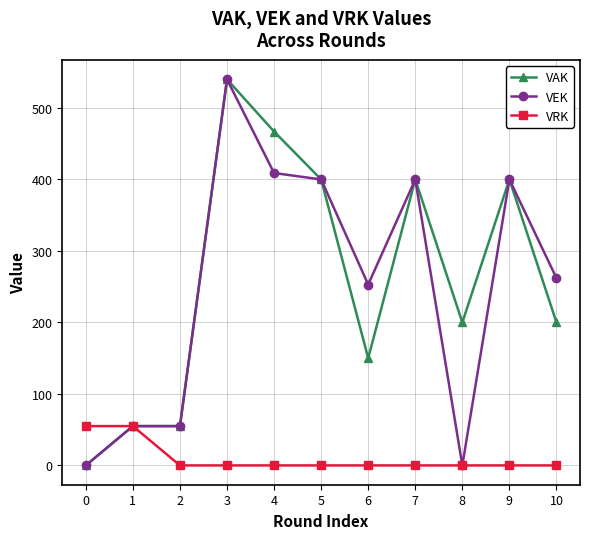

What is the value of the VAK point at the 7th from the left?

150